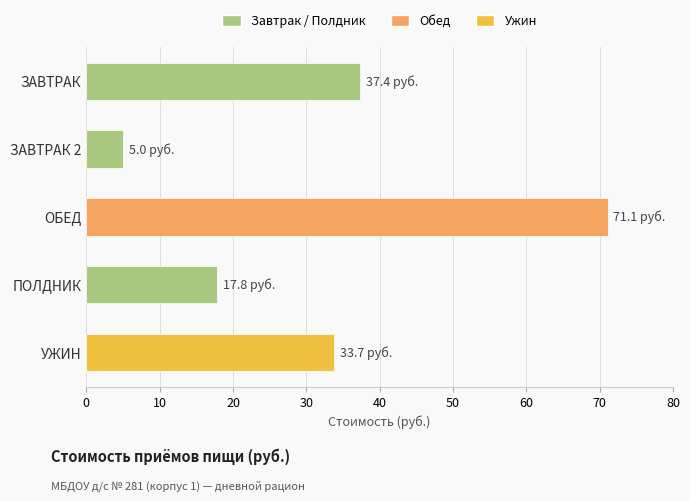

How many data points are less than 33?

2